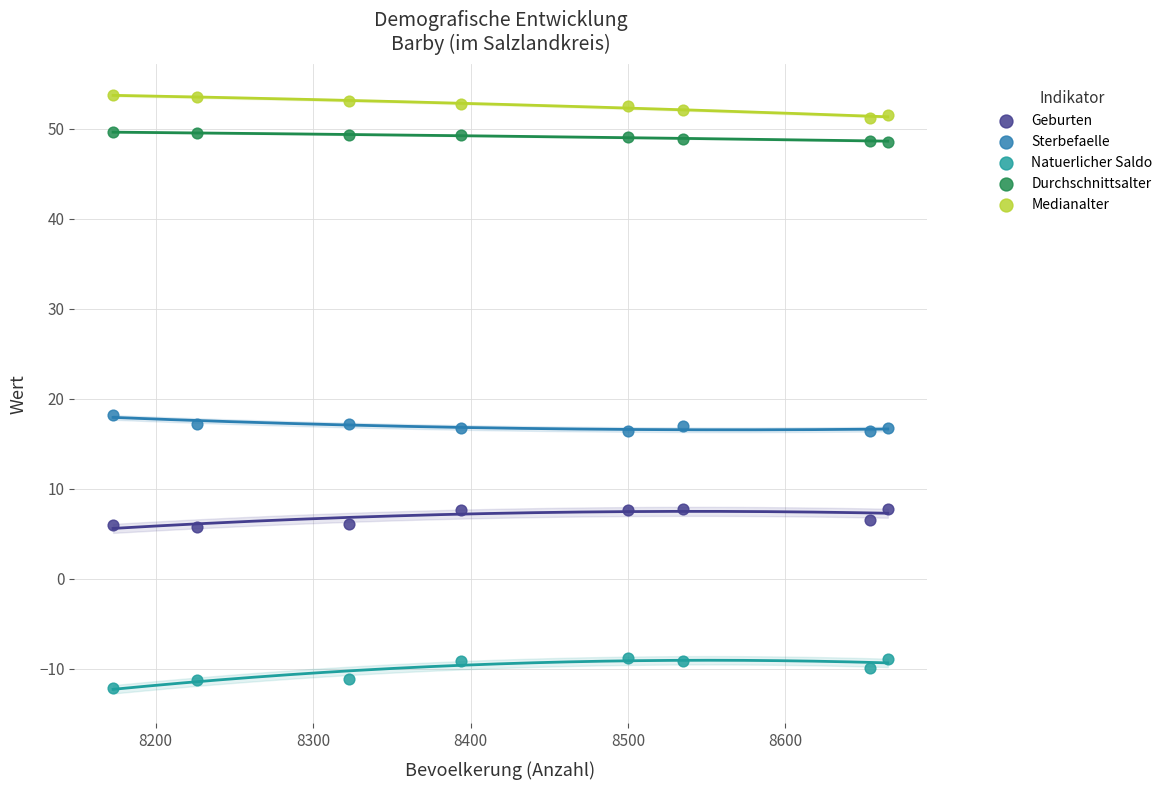

Which series reaches the maximum Y coordinate?

Medianalter